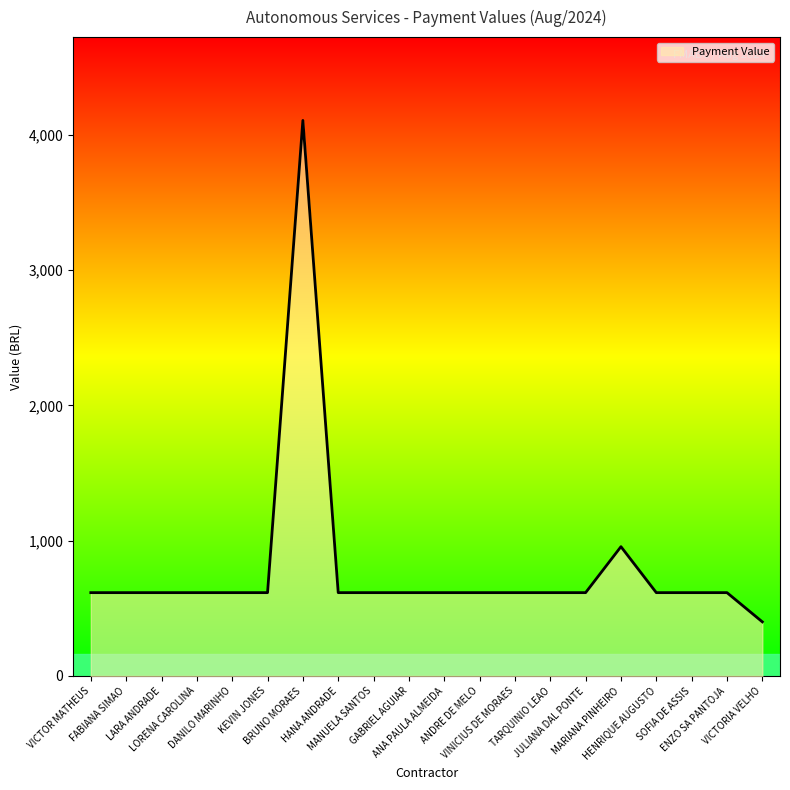

Approximately how many times larger is the value at DANILO MARINHO compared to MANUELA SANTOS?

1.0